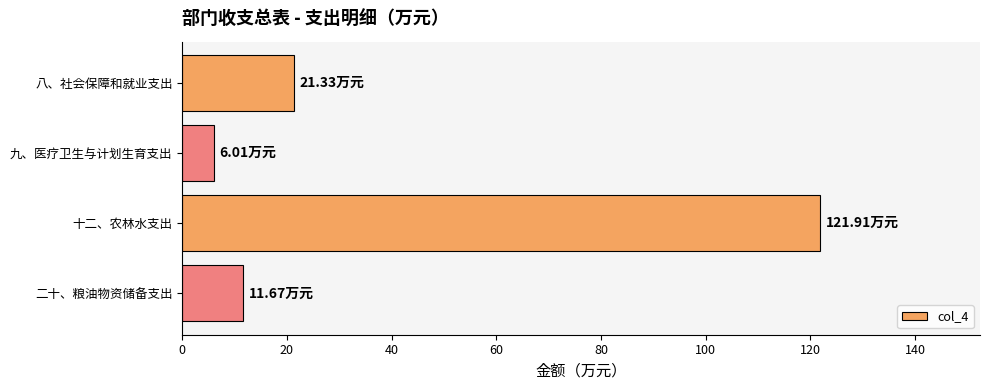

How many bars are there in total?

4